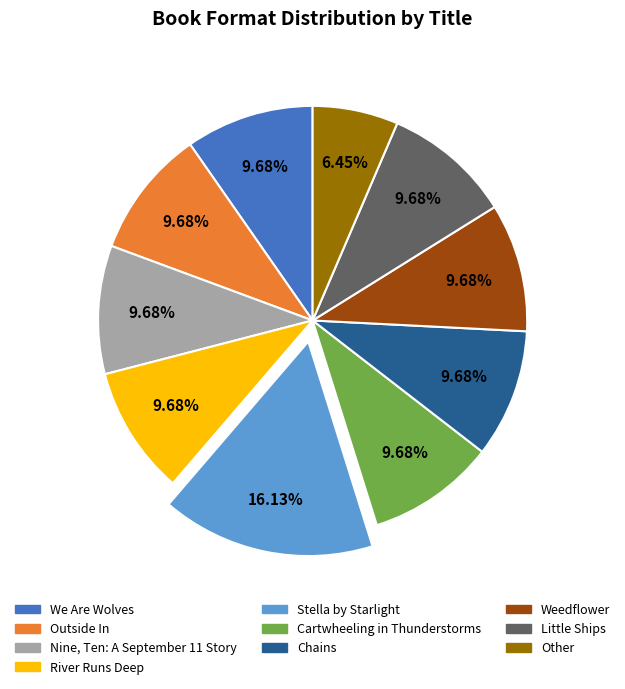

Is the sum of Chains and Other greater than half?

No